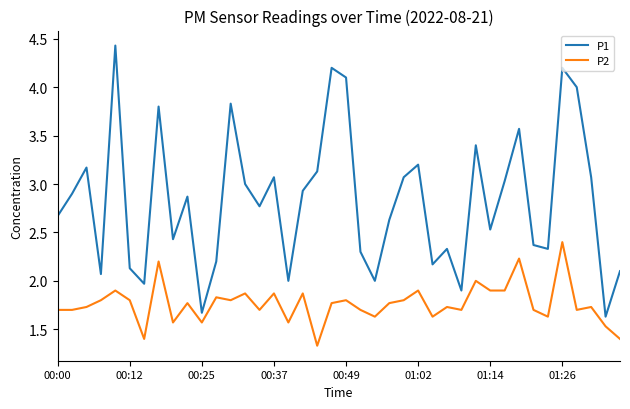

What is the maximum value shown in the chart?

4.4